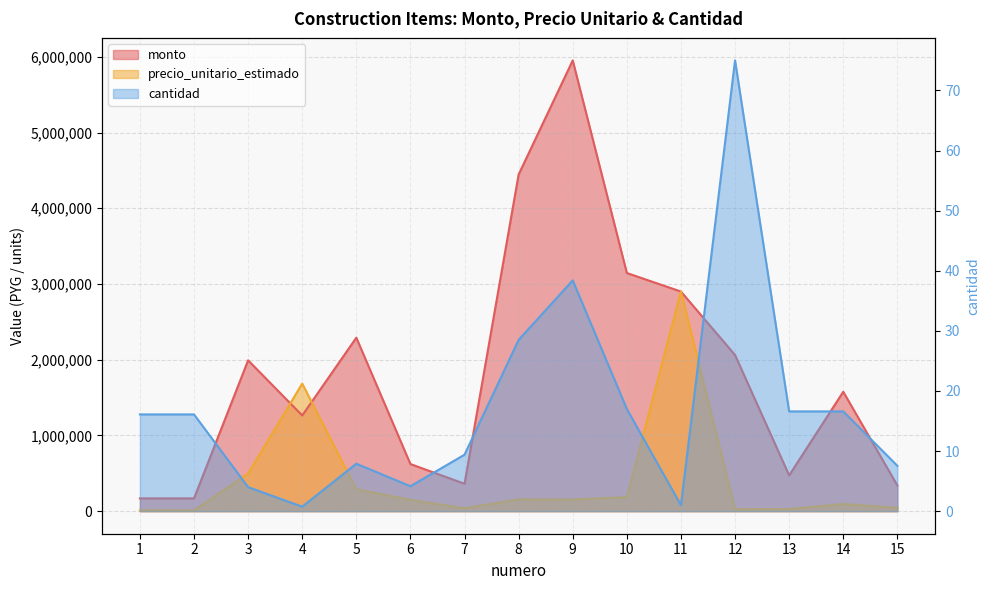

What is the value of the cantidad point at the 1st from the left?

16.1